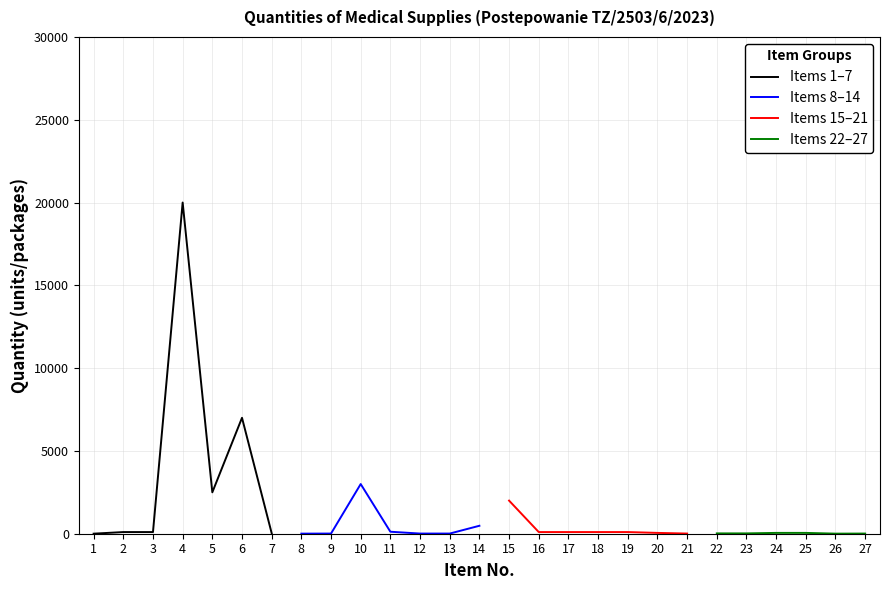

List the labels in order of value, smallest first.

1, 8, 26, 9, 12, 13, 21, 27, 22, 23, 7, 20, 24, 25, 2, 3, 16, 17, 18, 19, 11, 14, 15, 5, 10, 6, 4